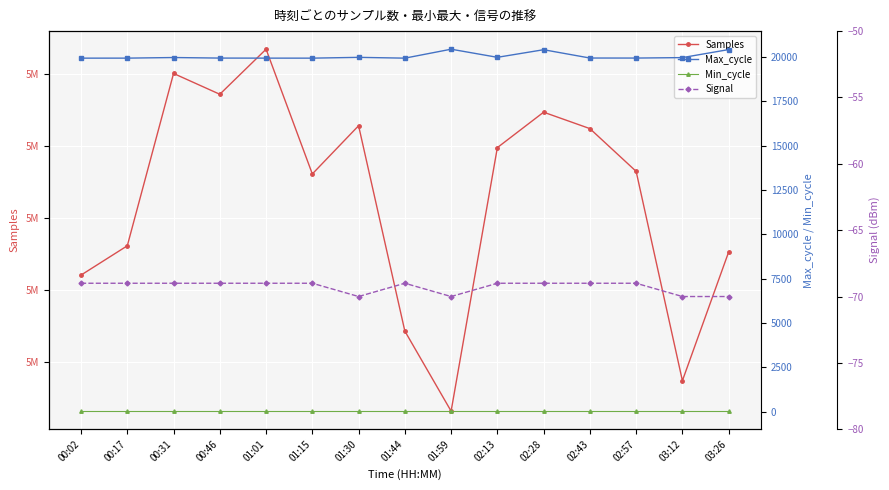

True or false: Signal and Max_cycle cross at least once.

False